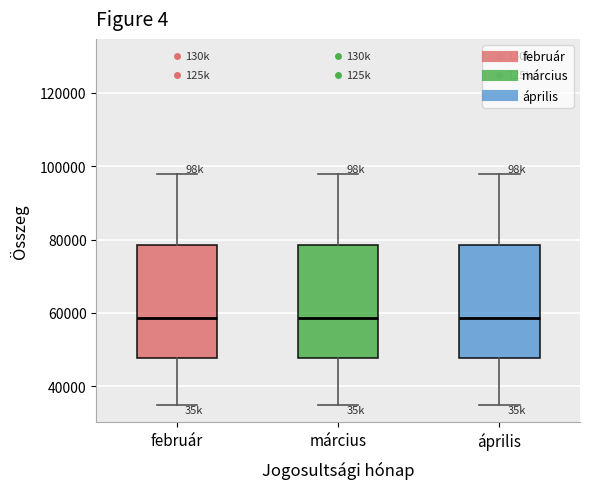

Where is the lower edge of the box for április on the y-axis? The values are not printed on the chart, so give them approximately, as read against the axis.

48000